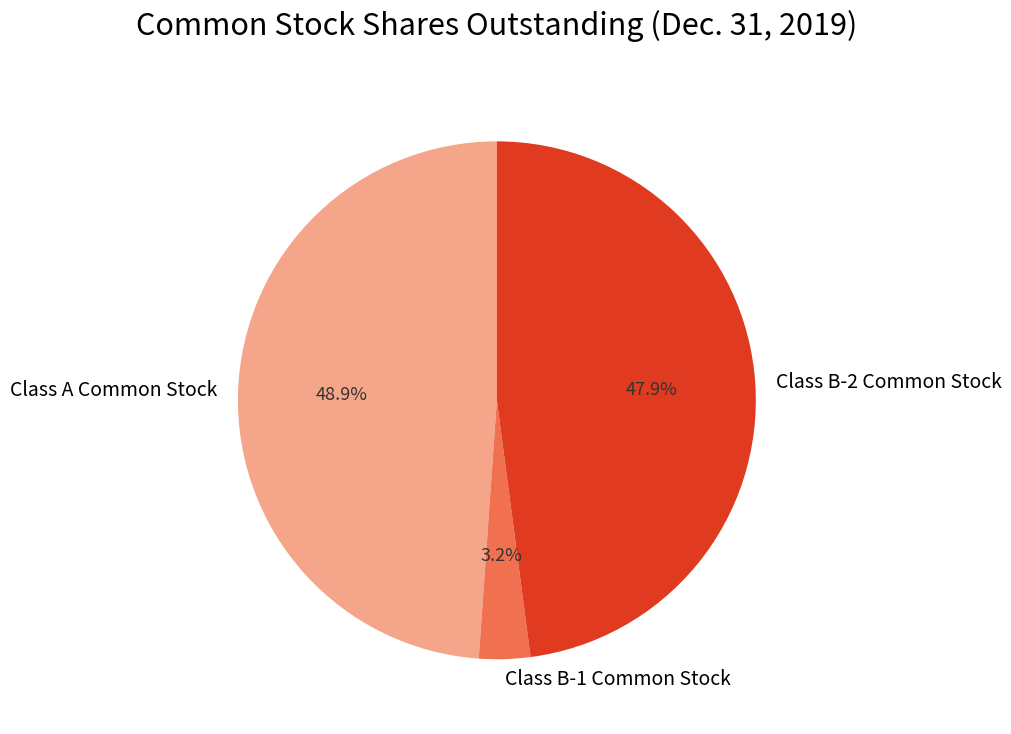

The Class B-2 Common Stock slice represents 48% of the pie. True or false?

True